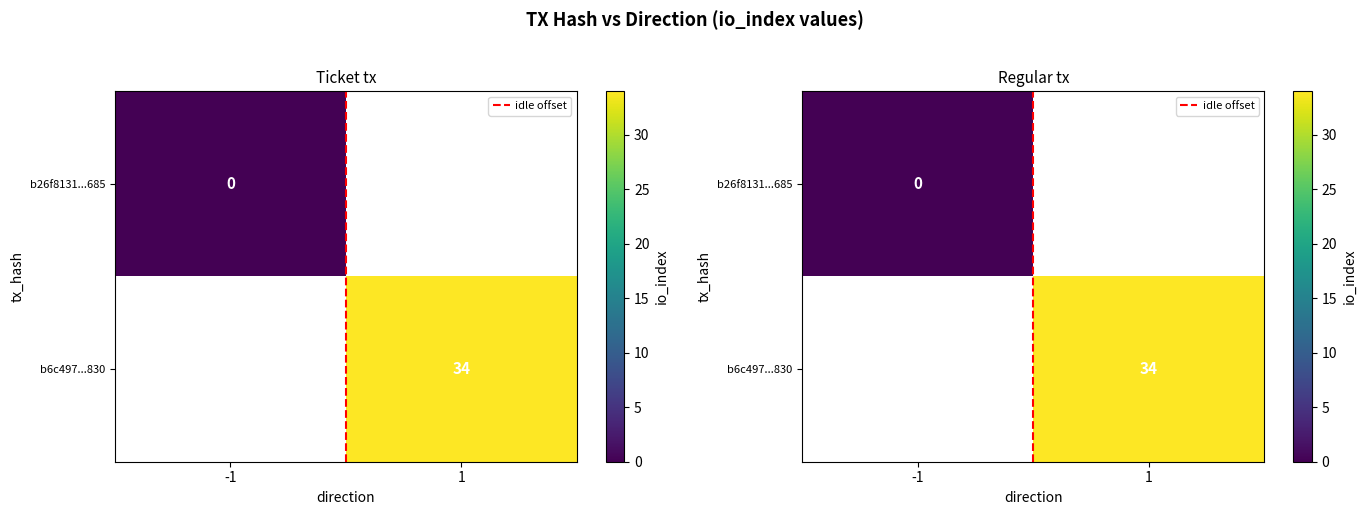

How many categories are shown in the chart?

2